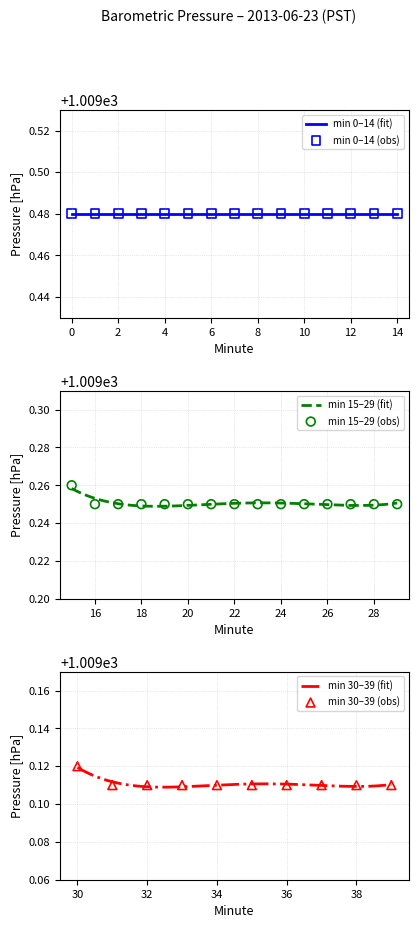

Which has a higher value, 28 or 9?

9